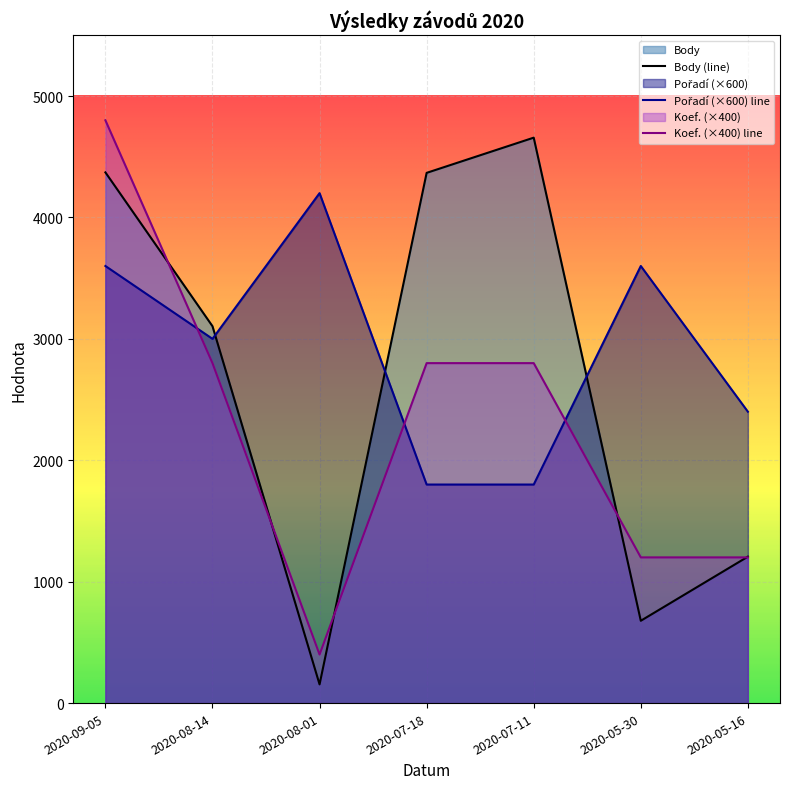

What is the minimum value shown in the chart?

154